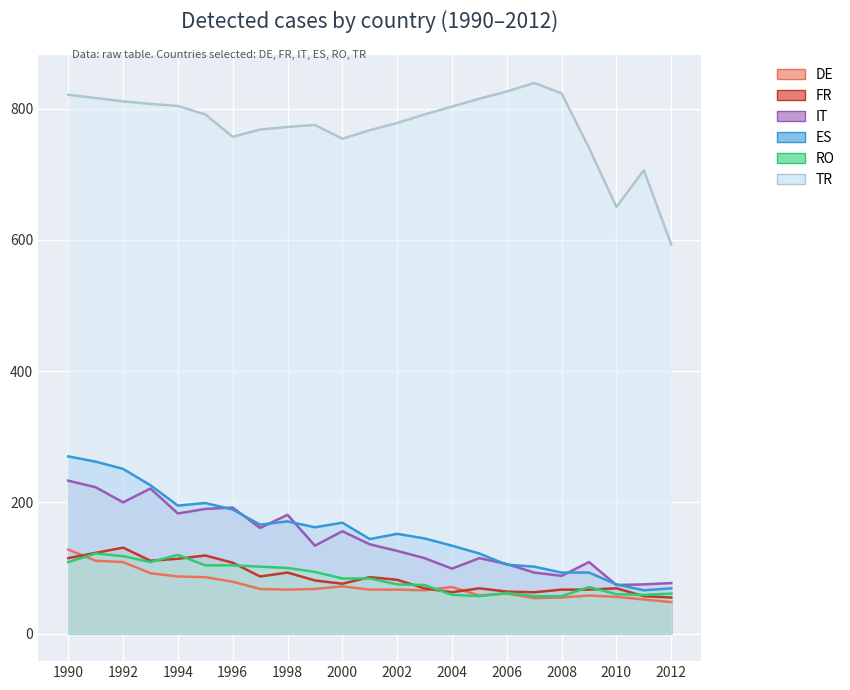

What is the smallest value displayed?

48